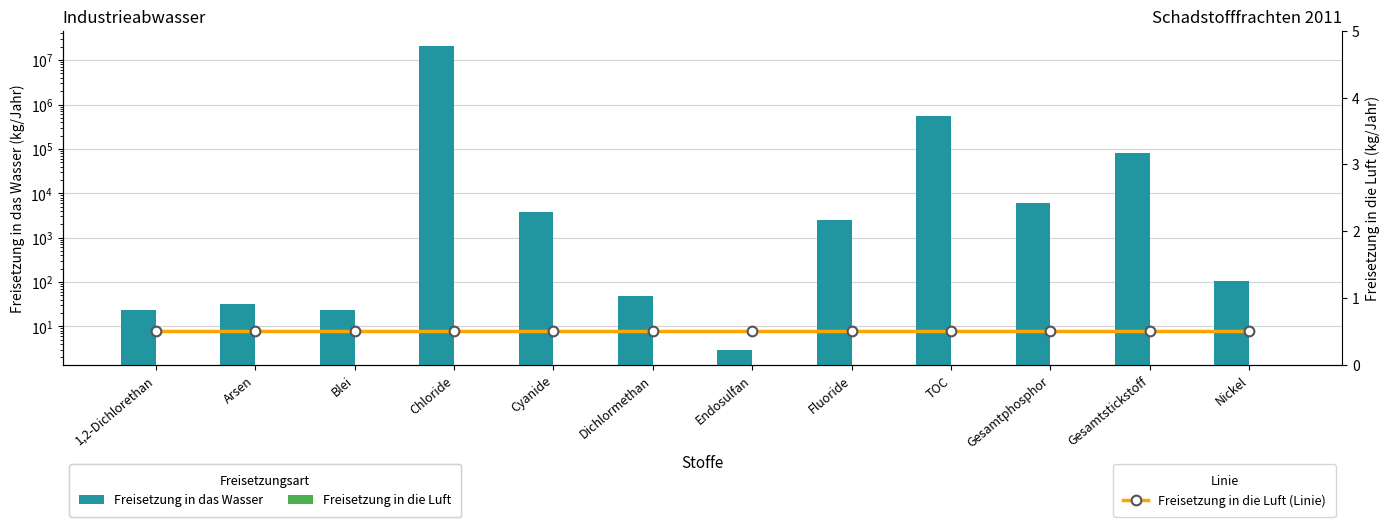

Reading left to right, extract all data points from this chart.

Freisetzung in das Wasser: 1,2-Dichlorethan=23.0	Arsen=32.0	Blei=23.0	Chloride=20920000.0	Cyanide=3850.0	Dichlormethan=48.0	Endosulfan=3.0	Fluoride=2510.0	TOC=544400.0	Gesamtphosphor=6130.0	Gesamtstickstoff=82700.0	Nickel=106.0
Freisetzung in die Luft: 1,2-Dichlorethan=0.0	Arsen=0.0	Blei=0.0	Chloride=0.0	Cyanide=0.0	Dichlormethan=0.0	Endosulfan=0.0	Fluoride=0.0	TOC=0.0	Gesamtphosphor=0.0	Gesamtstickstoff=0.0	Nickel=0.0
Freisetzung in die Luft (Linie): 1,2-Dichlorethan=0.5	Arsen=0.5	Blei=0.5	Chloride=0.5	Cyanide=0.5	Dichlormethan=0.5	Endosulfan=0.5	Fluoride=0.5	TOC=0.5	Gesamtphosphor=0.5	Gesamtstickstoff=0.5	Nickel=0.5